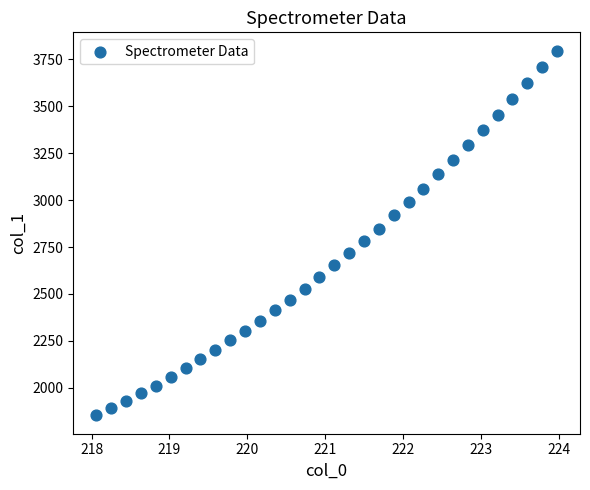

What is the range of X values (max minus min)?

5.9